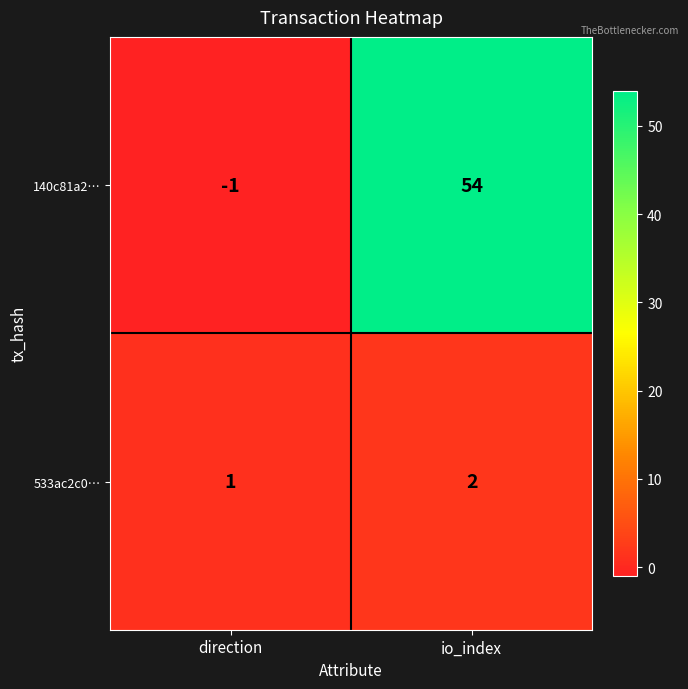

What is the difference between the highest and lowest values at direction?

2